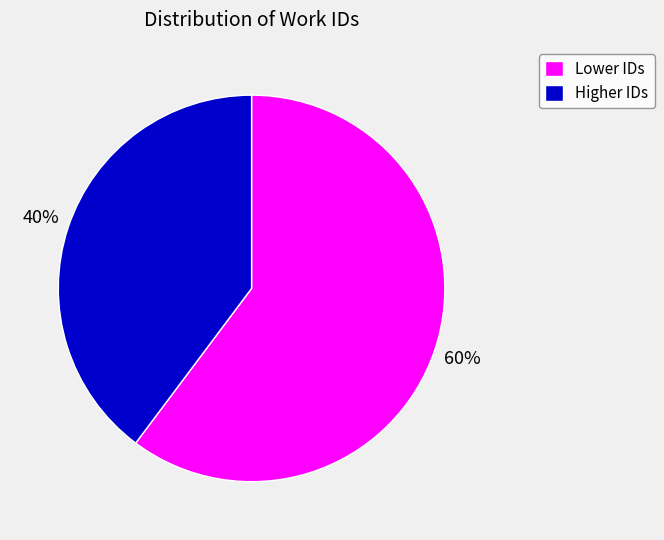

What is the largest slice in the pie chart?

Lower IDs